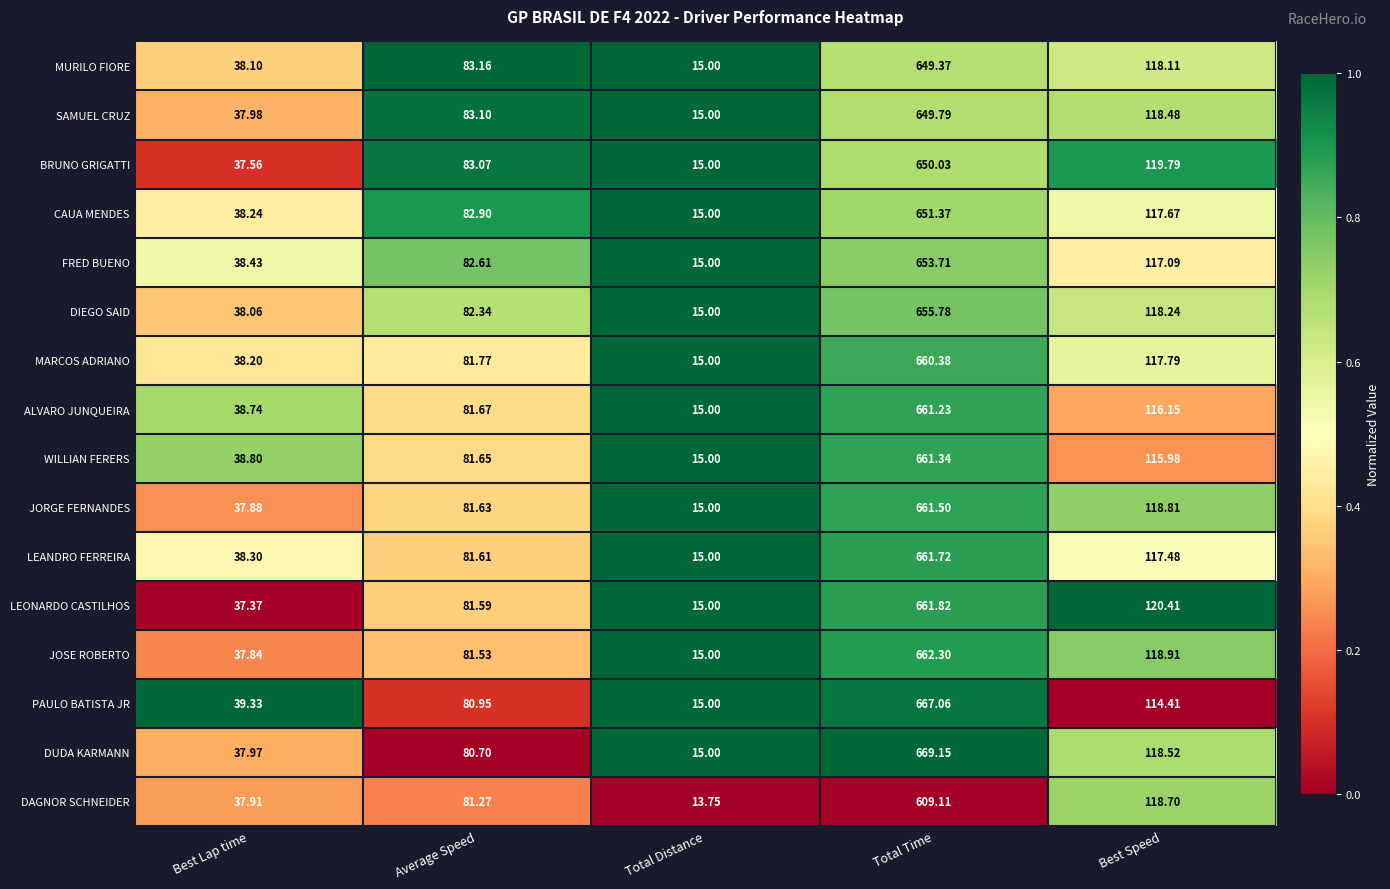

Rank the series by their maximum value, from lowest to highest.

DAGNOR SCHNEIDER, MURILO FIORE, SAMUEL CRUZ, BRUNO GRIGATTI, CAUA MENDES, FRED BUENO, DIEGO SAID, MARCOS ADRIANO, ALVARO JUNQUEIRA, WILLIAN FERERS, JORGE FERNANDES, LEANDRO FERREIRA, LEONARDO CASTILHOS, JOSE ROBERTO, PAULO BATISTA JR, DUDA KARMANN